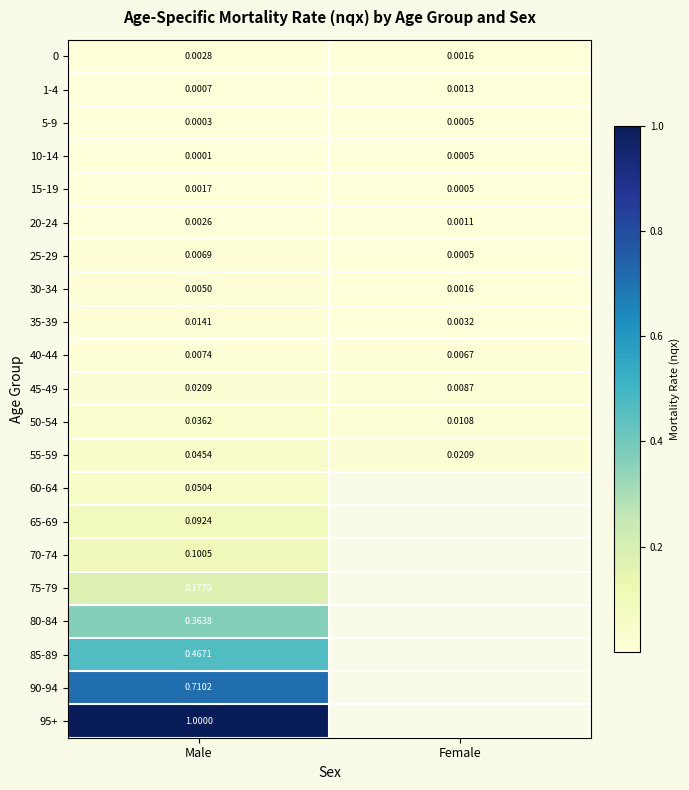

Rank the categories by 20-24 value from lowest to highest.

Female, Male